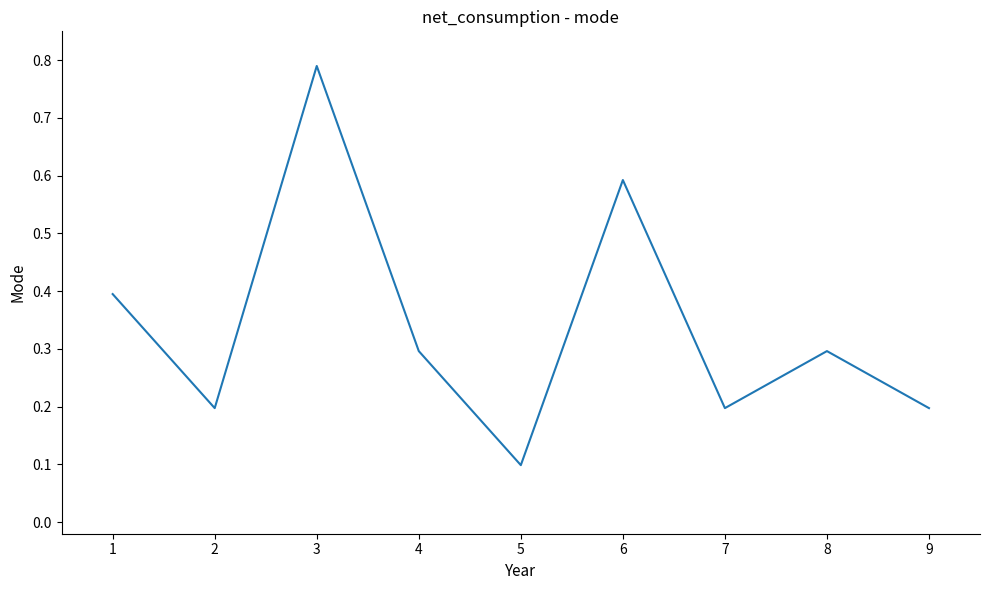

What value does the data have at 4?

0.3